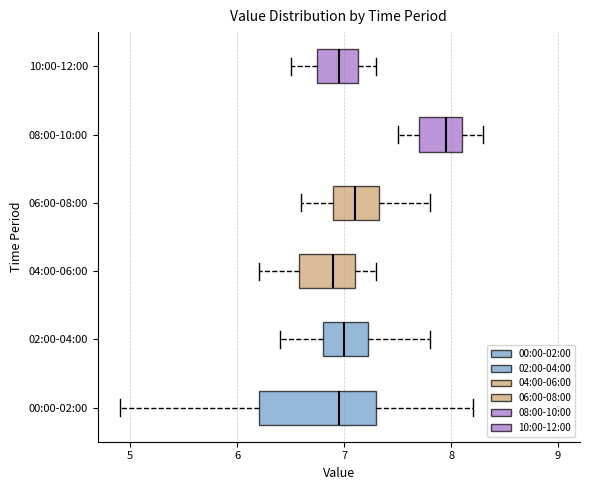

Reading bottom to top, transcribe this box plot: for each box, give where its median line is, the range the box spans, and where its two whiskers end, as read against the x-axis. The values are not printed on the chart, so give them approximately, as read against the axis.

00:00-02:00: median 7.0, box 6.2 to 7.3, whiskers 4.9 to 8.2
02:00-04:00: median 7.0, box 6.8 to 7.2, whiskers 6.4 to 7.8
04:00-06:00: median 6.9, box 6.6 to 7.1, whiskers 6.2 to 7.3
06:00-08:00: median 7.1, box 6.9 to 7.3, whiskers 6.6 to 7.8
08:00-10:00: median 8.0, box 7.7 to 8.1, whiskers 7.5 to 8.3
10:00-12:00: median 7.0, box 6.8 to 7.1, whiskers 6.5 to 7.3